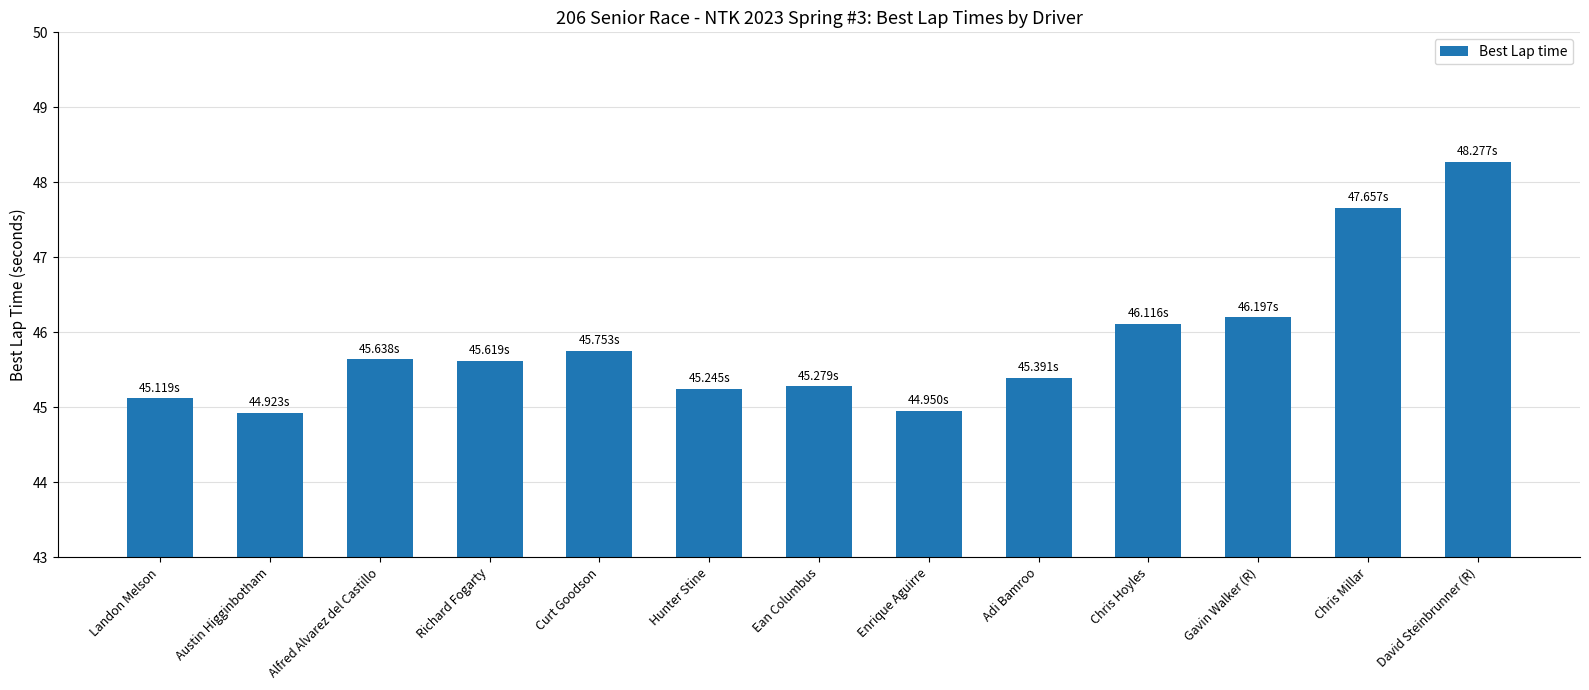

What is the difference between the values at Curt Goodson and Gavin Walker (R)?

0.4